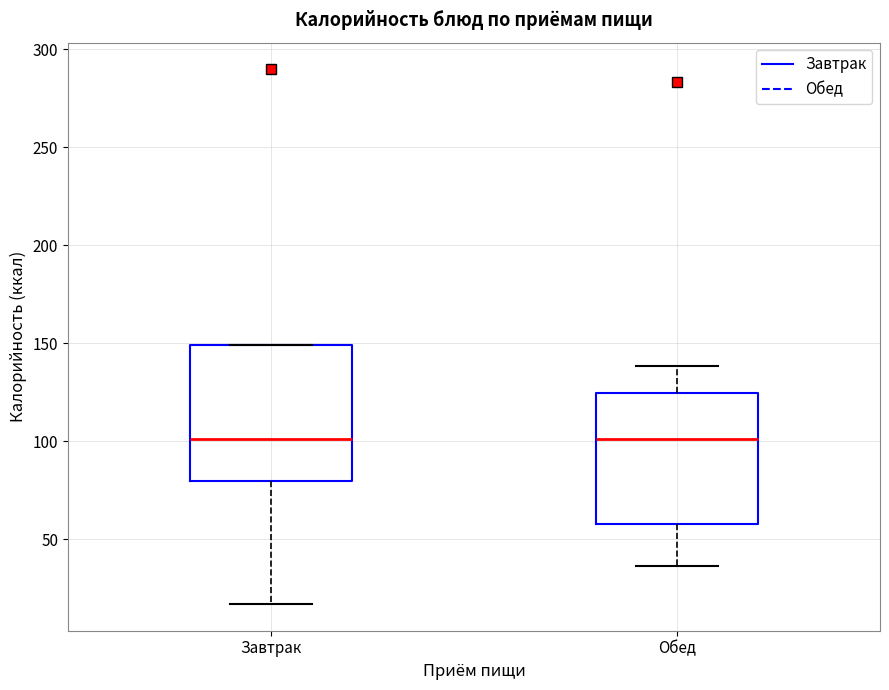

Where is the upper edge of the box for Завтрак on the y-axis? The values are not printed on the chart, so give them approximately, as read against the axis.

150